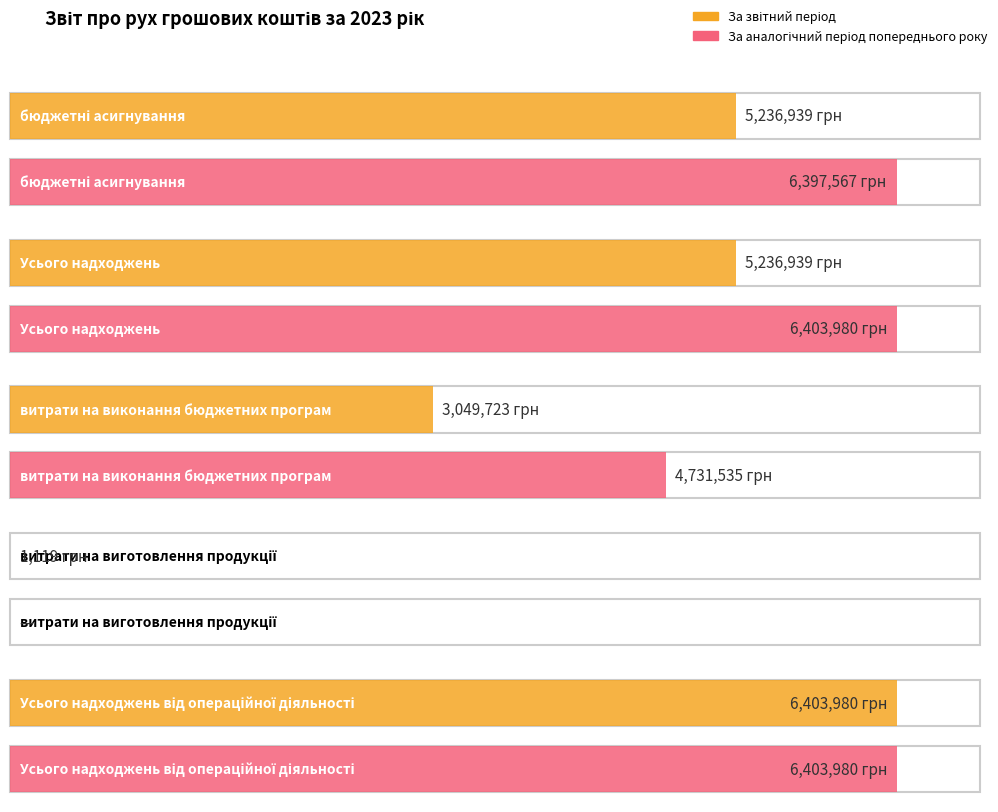

The value of За аналогічний період попереднього року at витрати на виготовлення
продукції is -2289424. True or false?

False